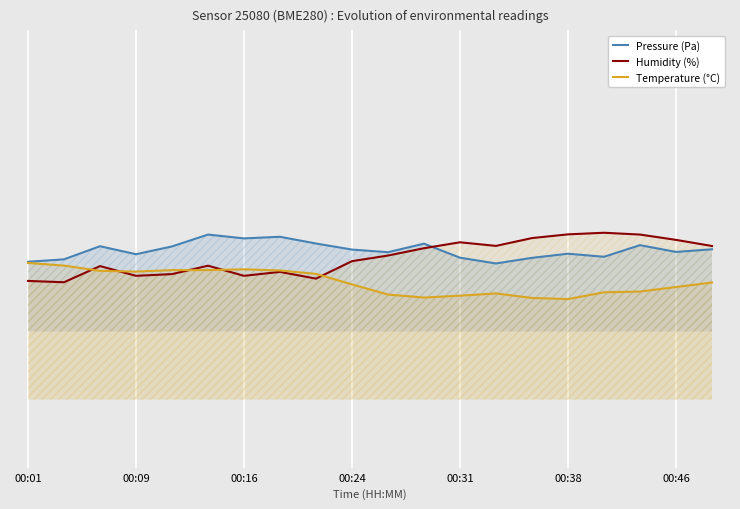

What is the difference between the highest and lowest values at 00:31?

20.3